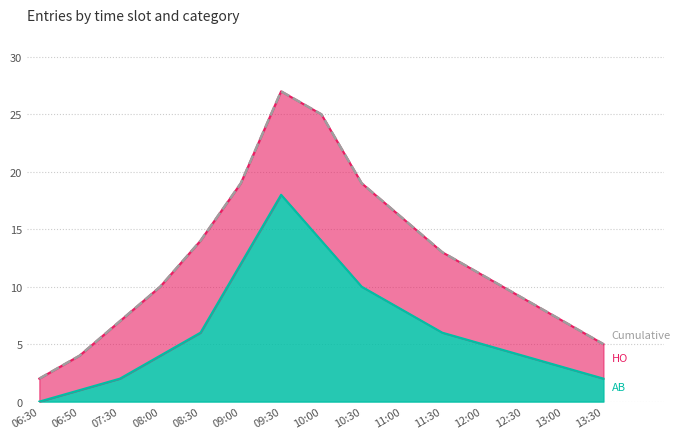

Count the number of categories in the chart.

15